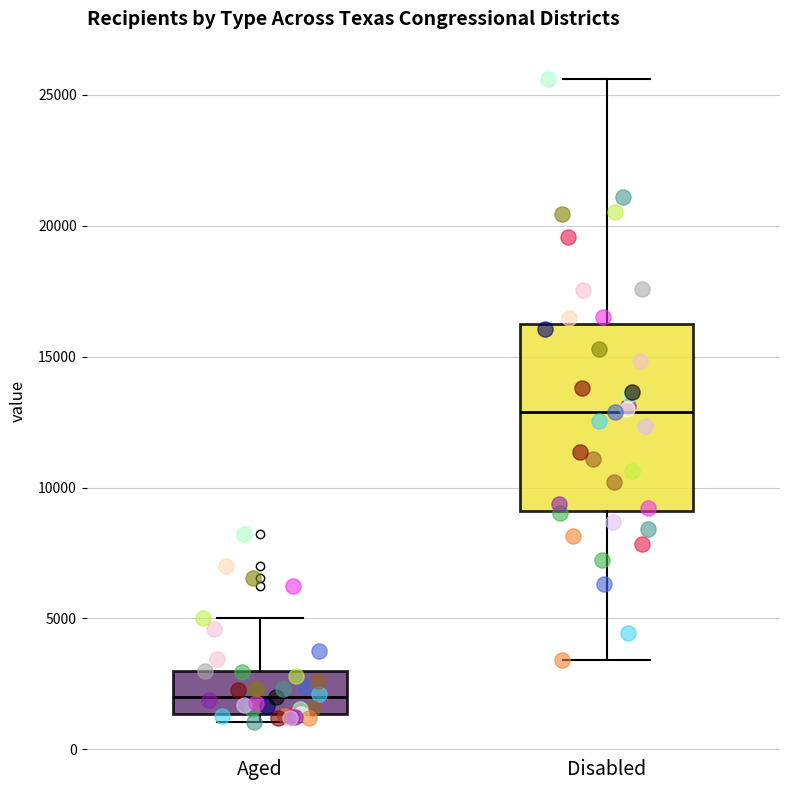

Reading left to right, transcribe this box plot: for each box, give where its median line is, the range the box spans, and where its two whiskers end, as read against the y-axis. The values are not printed on the chart, so give them approximately, as read against the axis.

Aged: median 2000, box 1500 to 3000, whiskers 1000 to 5000
Disabled: median 13000, box 9000 to 16500, whiskers 3500 to 25500